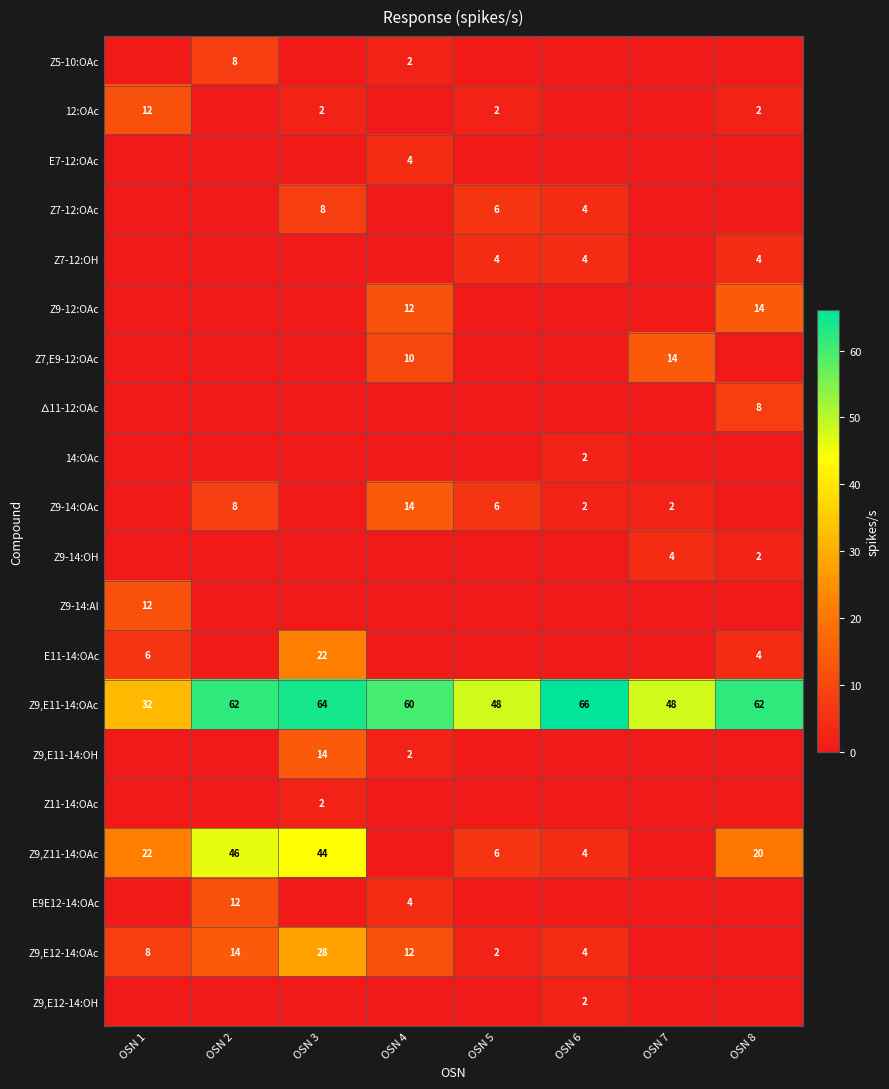

What is the minimum value for Z9,E11-14:OAc?

32